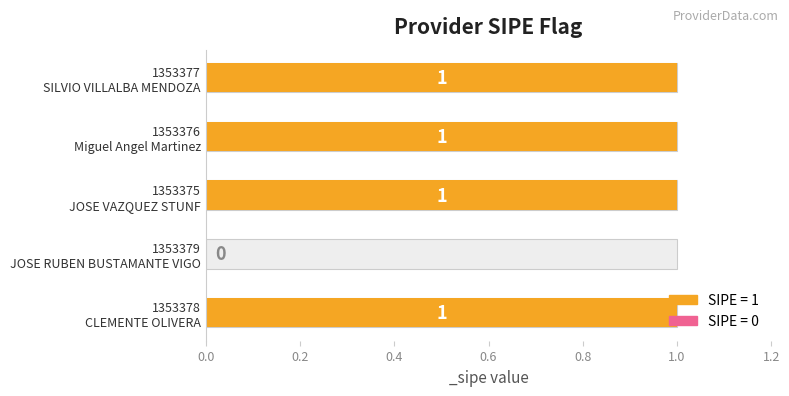

Reading left to right, list all the values displayed in this chart.

1	0	1	1	1